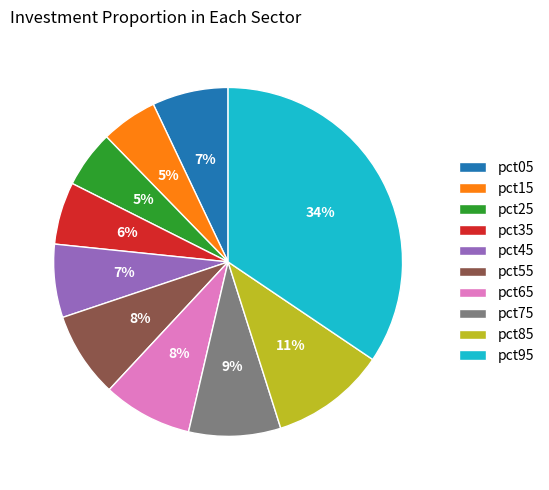

To the nearest percent, what percentage of the pie is pct65?

8%